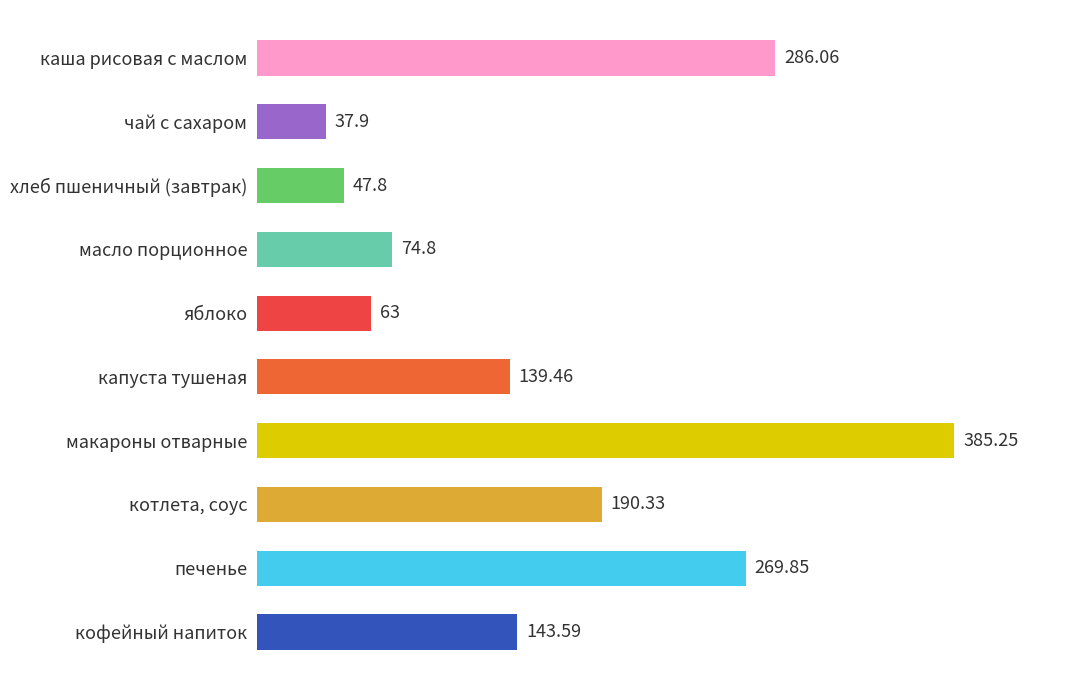

What is the change in value from хлеб пшеничный (завтрак) to чай с сахаром?

-9.9